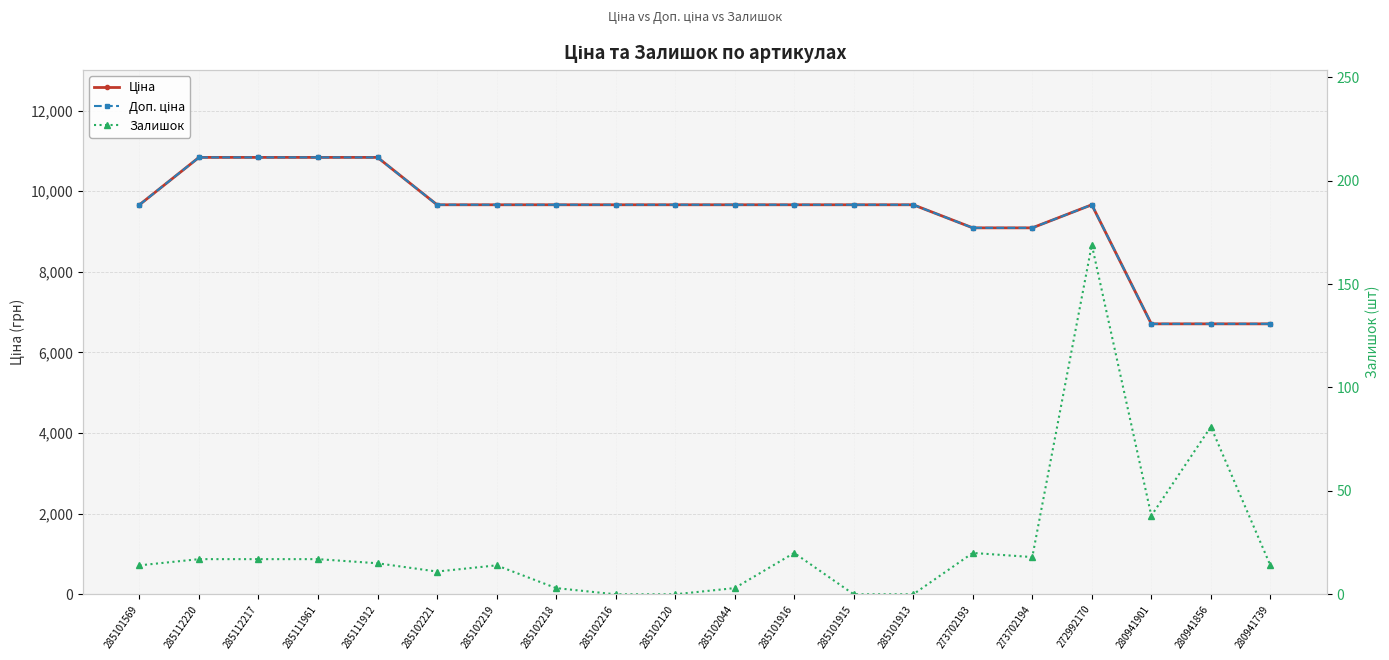

What is the approximate value of Залишок at 285102219?

14.0